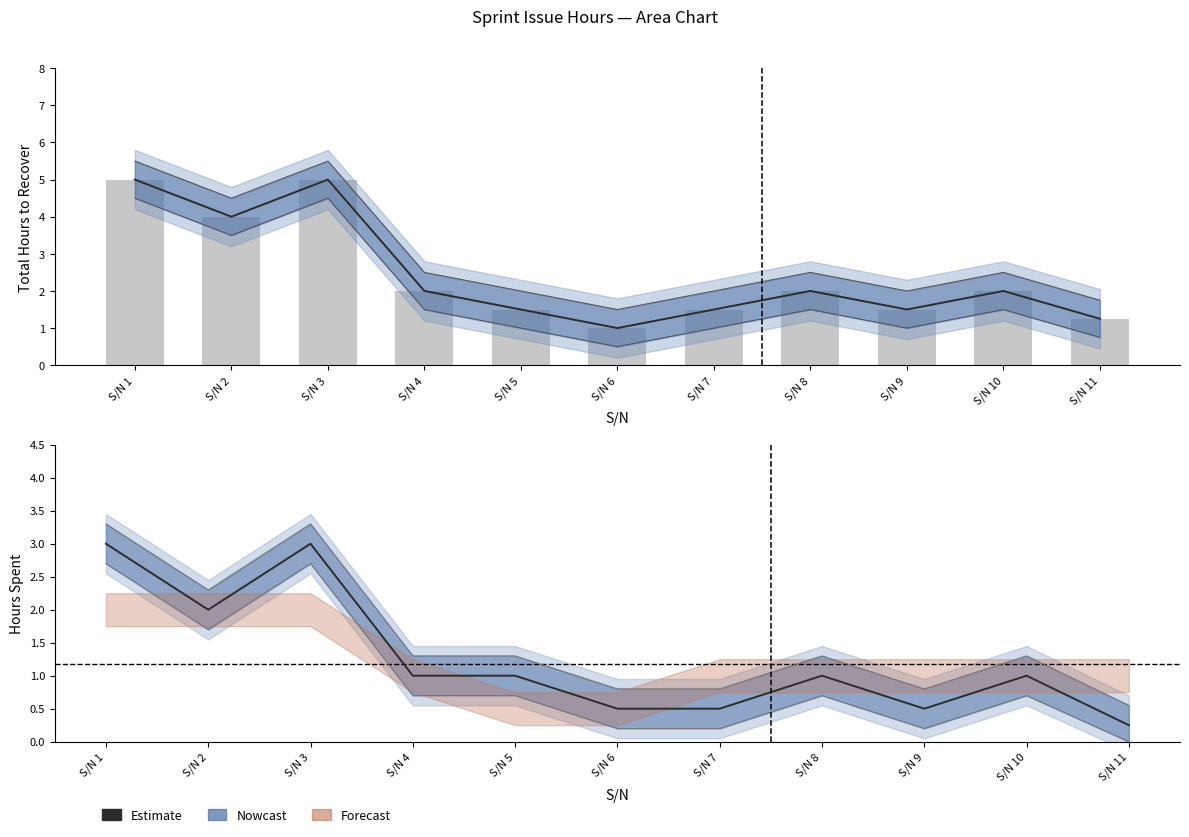

Is it true that Hours spent on analysing the issue/brainstorm equals 0.3 at S/N 7?

False